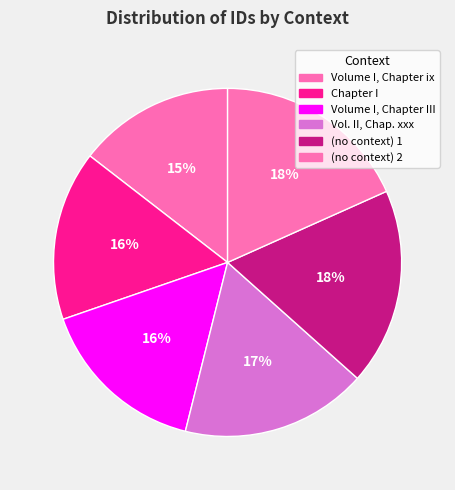

Rank the categories by value from lowest to highest.

Volume I, Chapter ix, Chapter I, Volume I, Chapter III, Vol. II, Chap. xxx, (no context) 1, (no context) 2